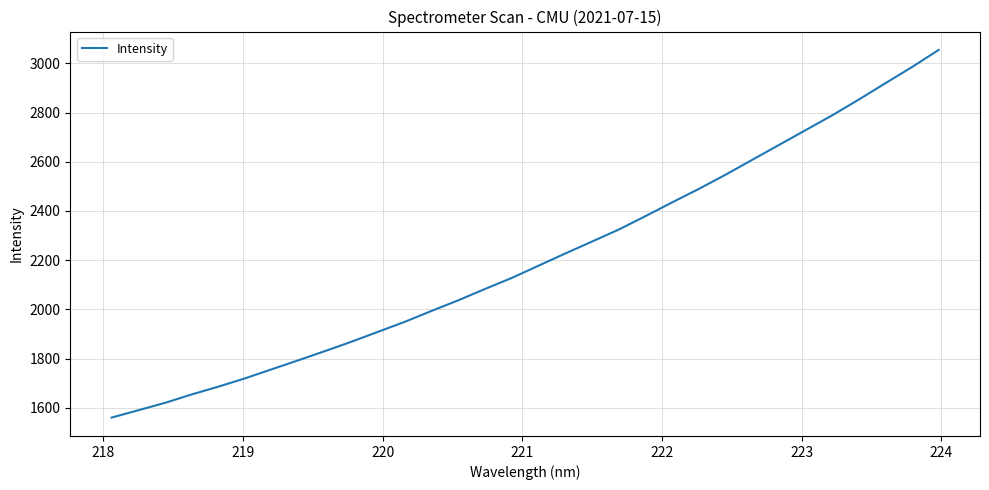

What is the smallest value displayed?

1560.0